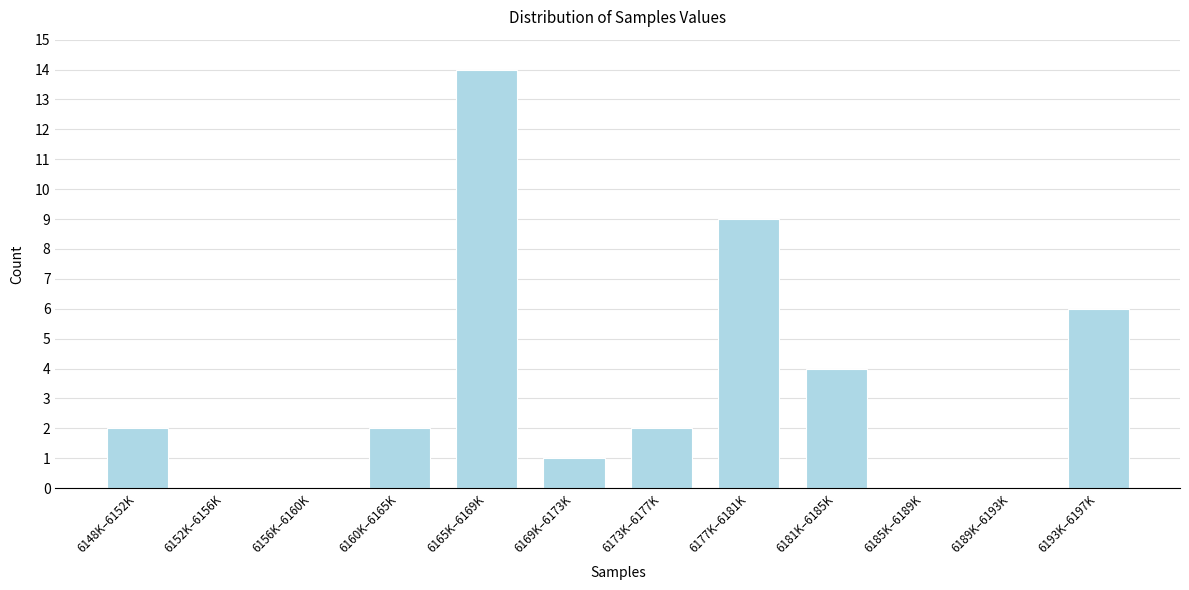

Reading left to right, transcribe all the data shown in this chart.

6148K–6152K=2	6152K–6156K=0	6156K–6160K=0	6160K–6165K=2	6165K–6169K=14	6169K–6173K=1	6173K–6177K=2	6177K–6181K=9	6181K–6185K=4	6185K–6189K=0	6189K–6193K=0	6193K–6197K=6